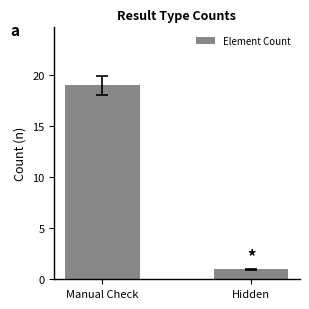

What position from the right is Hidden?

1